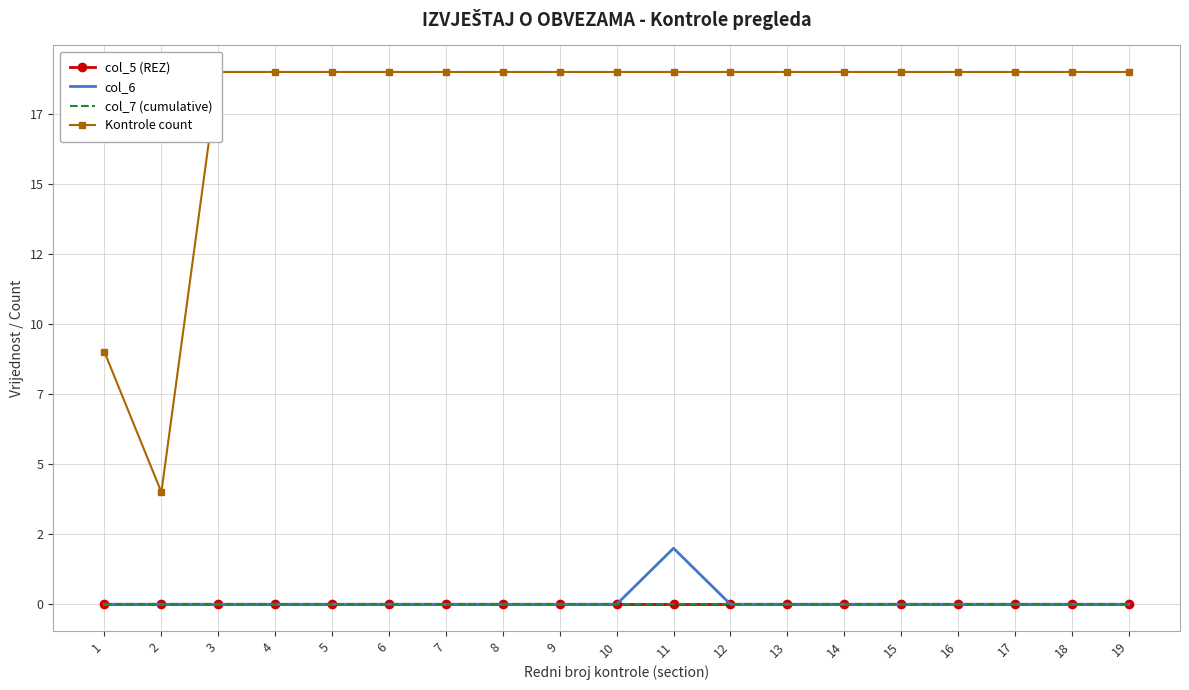

What is the spread (max minus min) of values at 19?

19